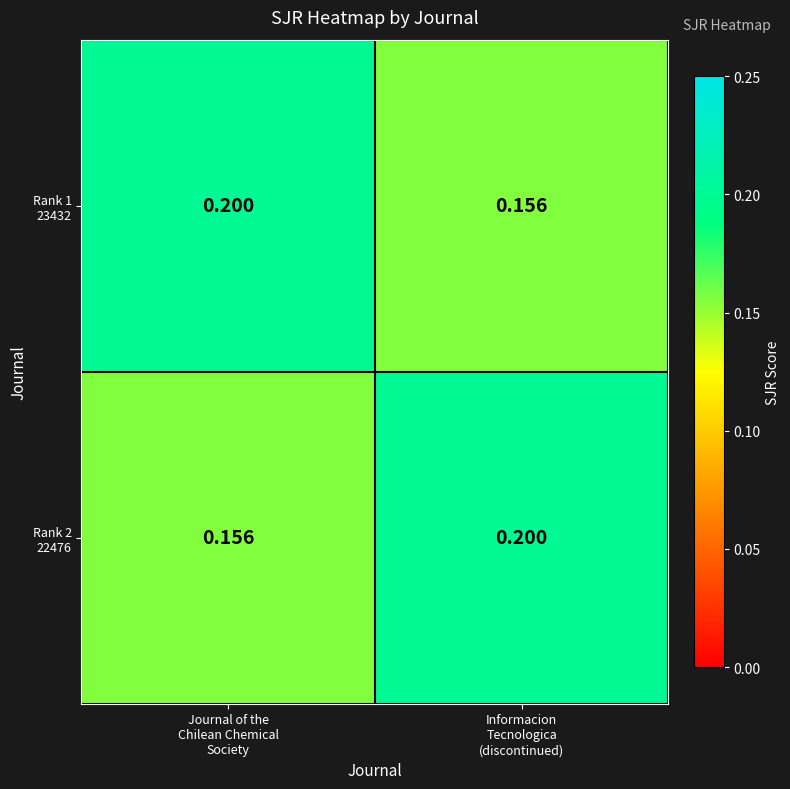

At Informacion Tecnologica (discontinued), list the series in order from smallest to largest.

Rank 1 23432, Rank 2 22476